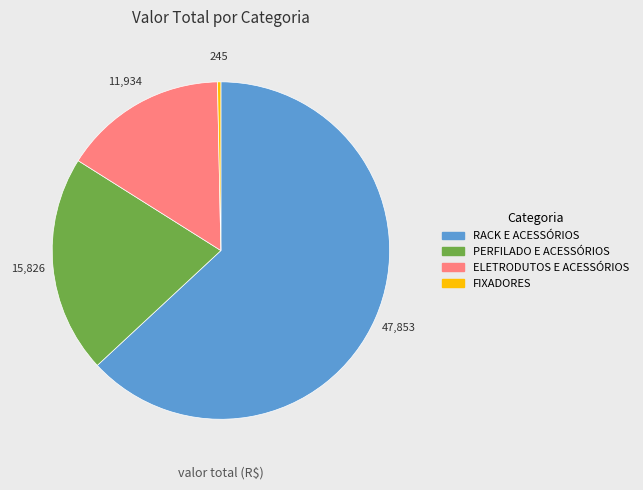

Is it true that RACK E ACESSÓRIOS is 70% of the pie?

False